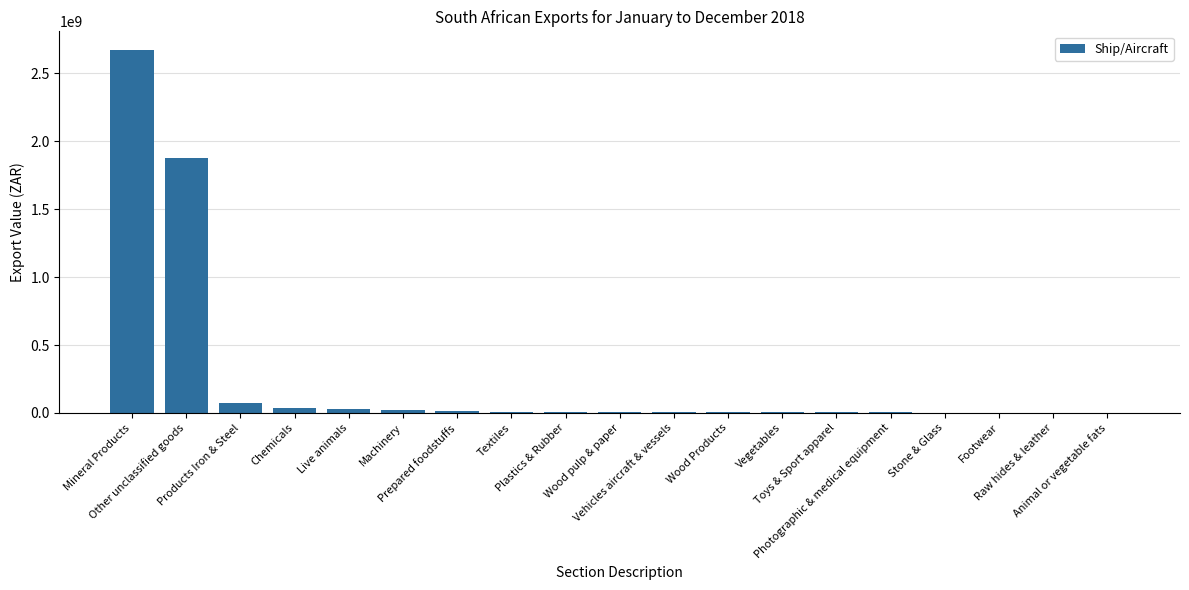

What is the sum of all values?

4771141555